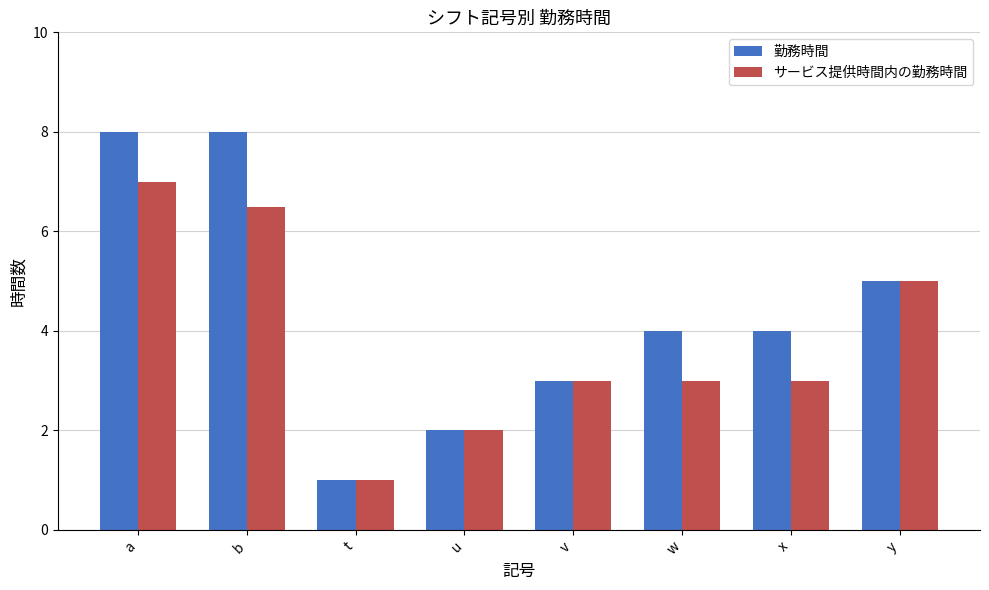

What is the label of the 1st bar from the right?

y